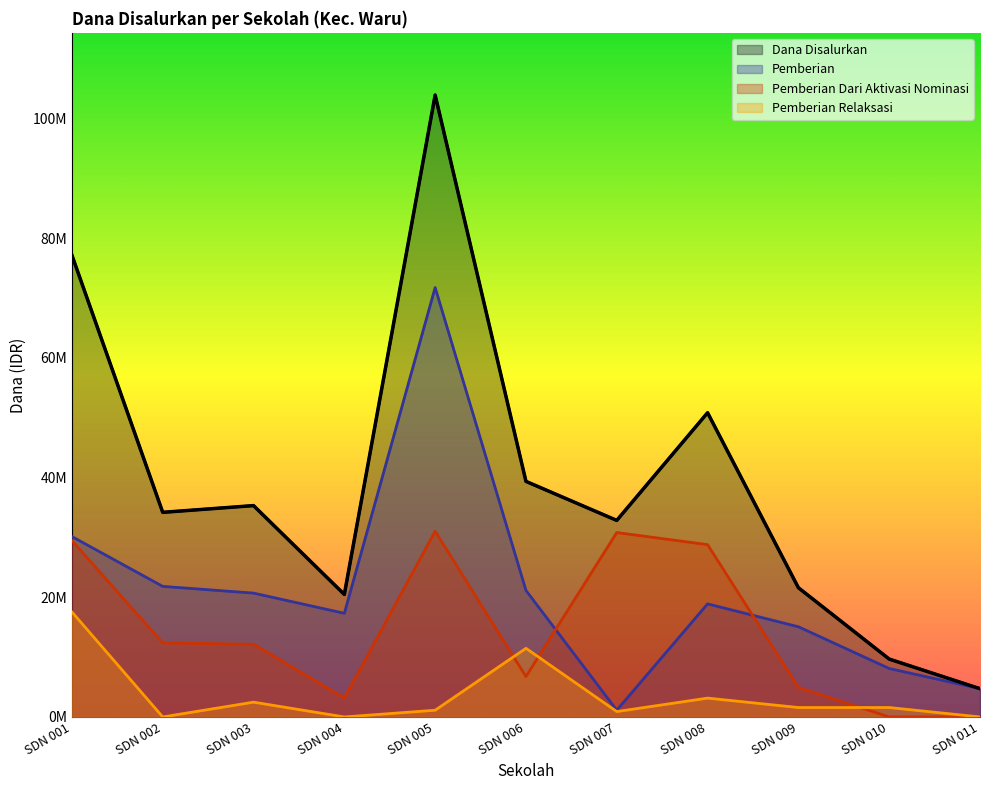

Is it true that Pemberian equals 17325000 at SDN 004?

True